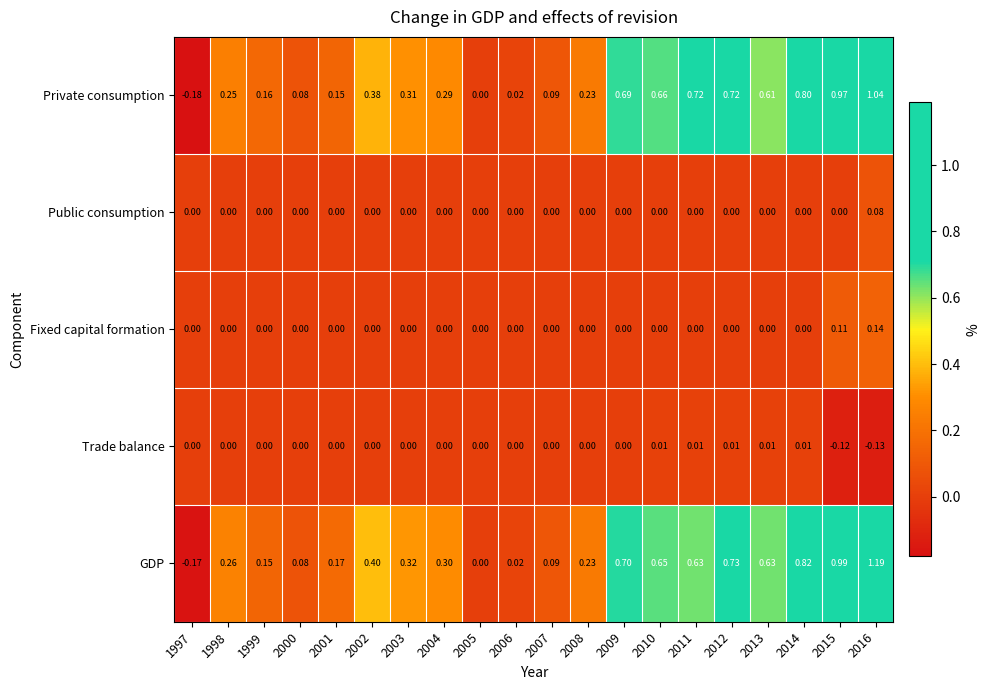

Is the value of Public consumption at 2011 greater than the value of GDP at 2002?

No